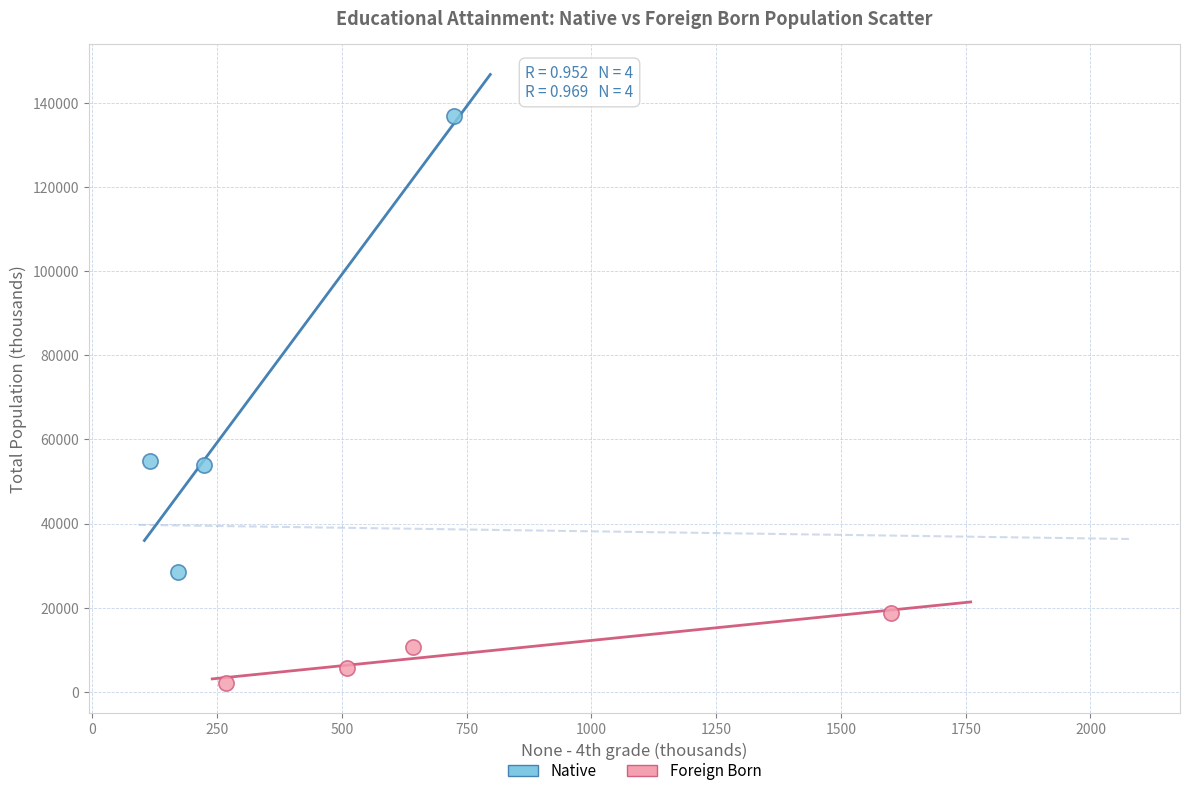

Which series contains the highest Y value?

Native